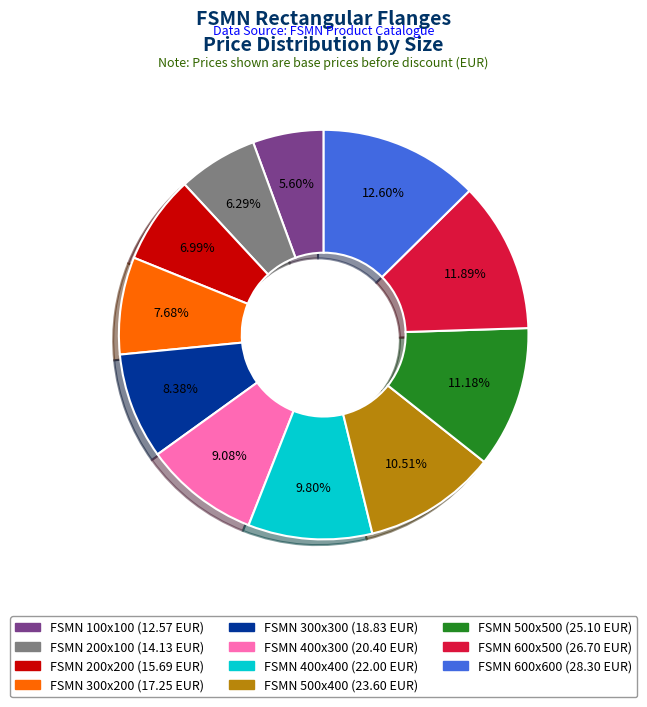

How many segments does this pie chart have?

11